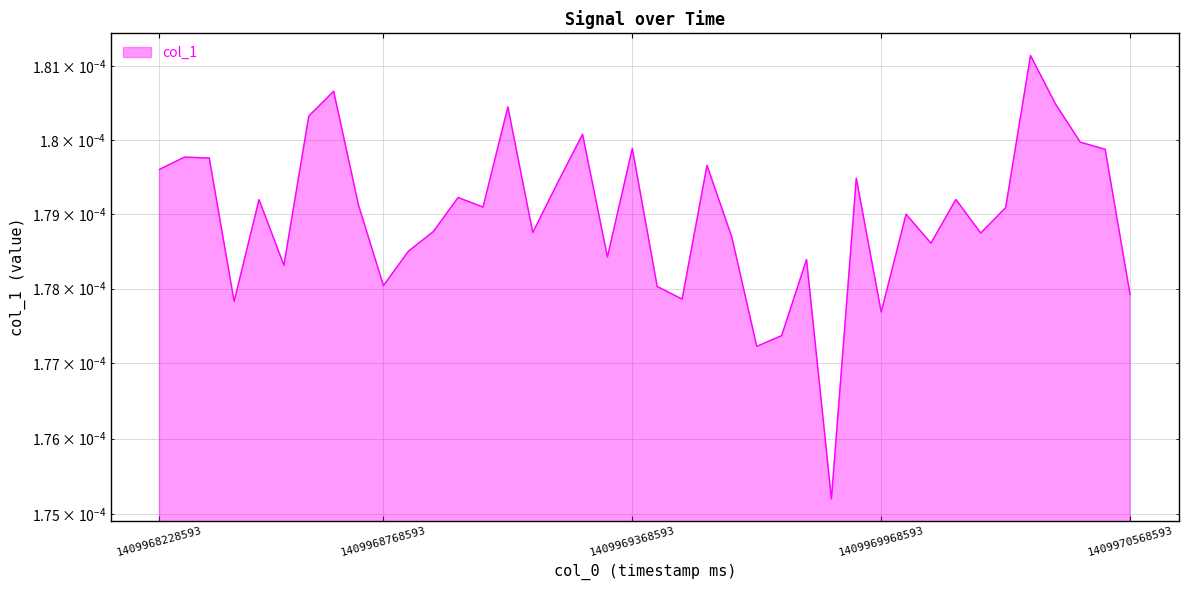

At which category does the chart reach its peak across all series?

1409970328593